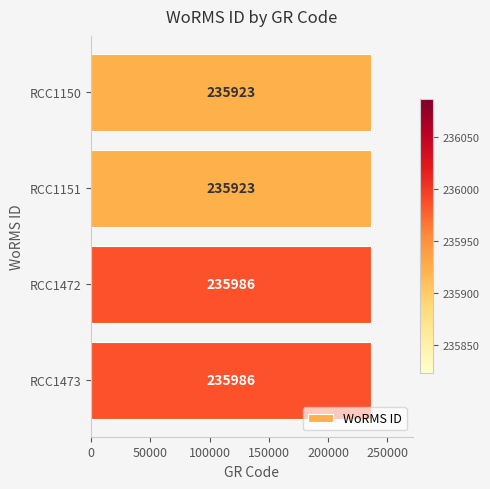

What is the difference between the second highest and second lowest values?

63